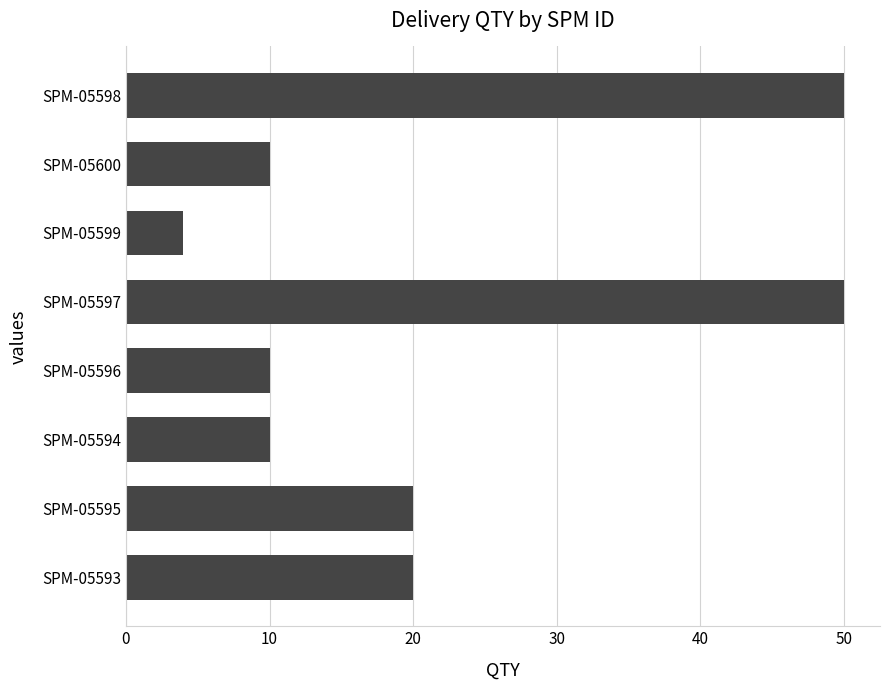

How many categories are shown in the chart?

8